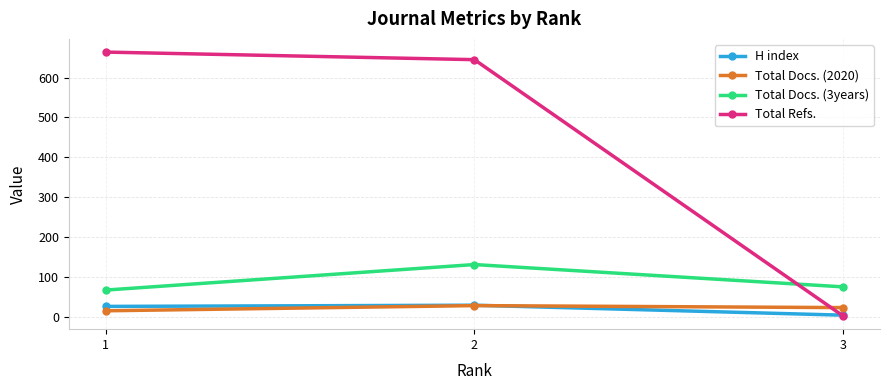

At which label does Total Docs. (3years) reach its minimum?

1